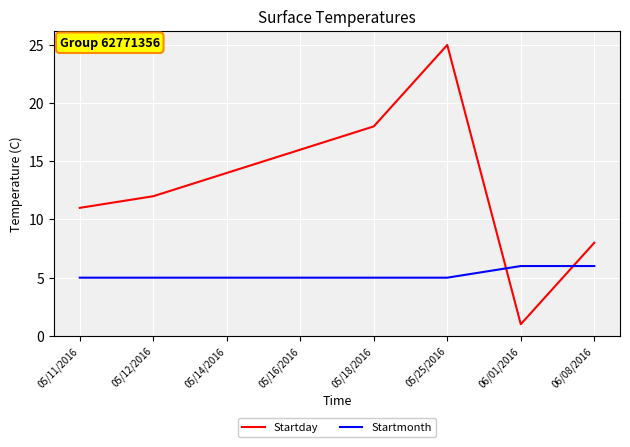

Rank the series at 06/01/2016 from highest to lowest value.

Startmonth, Startday